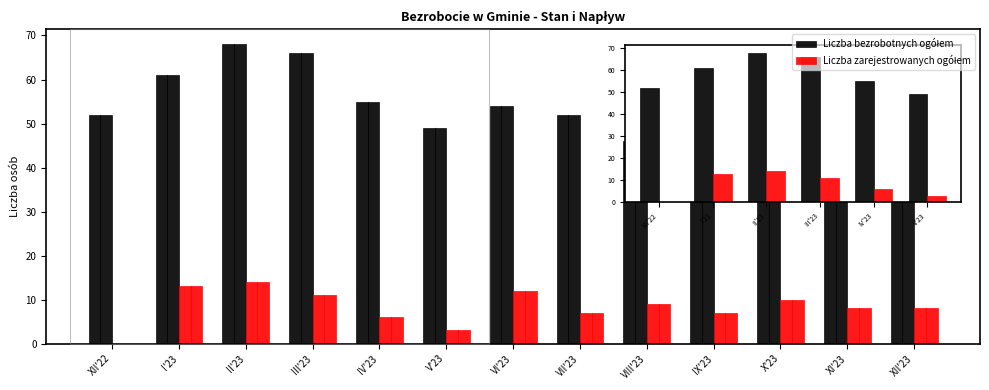

At which category does the chart reach its peak across all series?

II'23